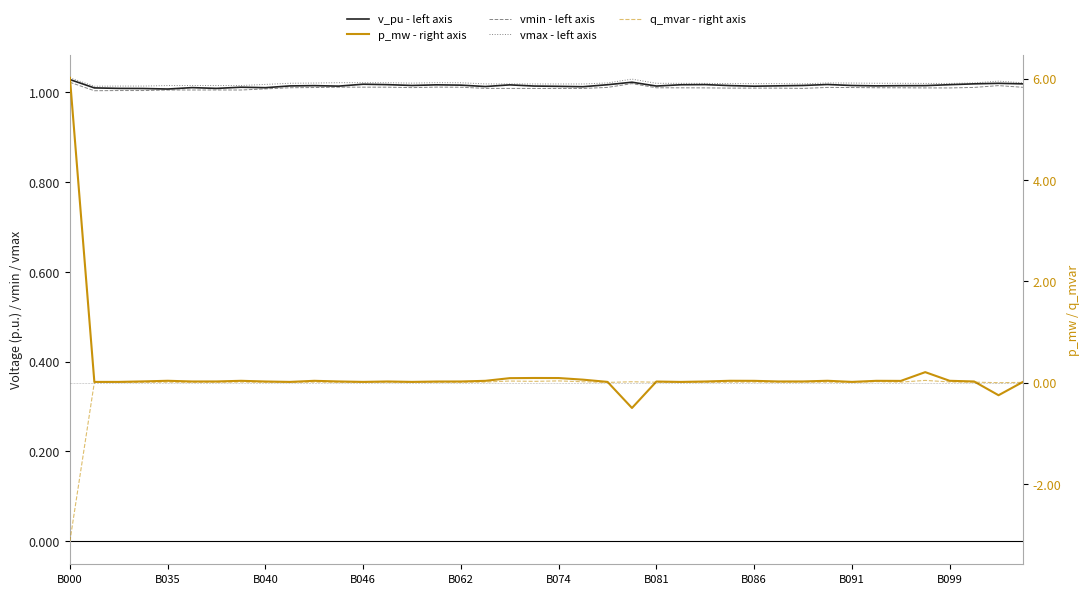

What is the sum of the vmax - left axis values at 38 and B099?

2.0